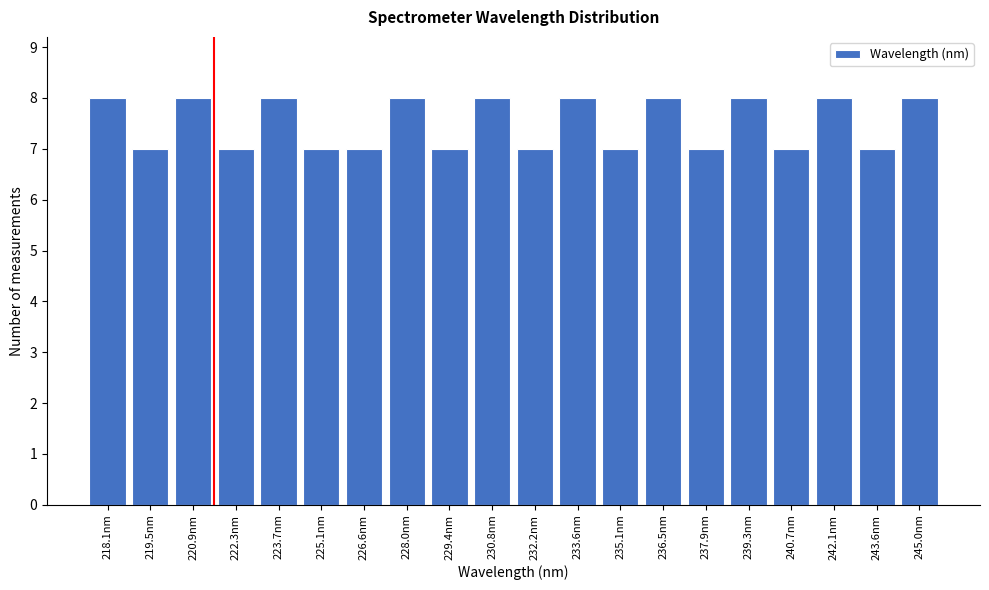

Reading left to right, list all the values displayed in this chart.

8	7	8	7	8	7	7	8	7	8	7	8	7	8	7	8	7	8	7	8